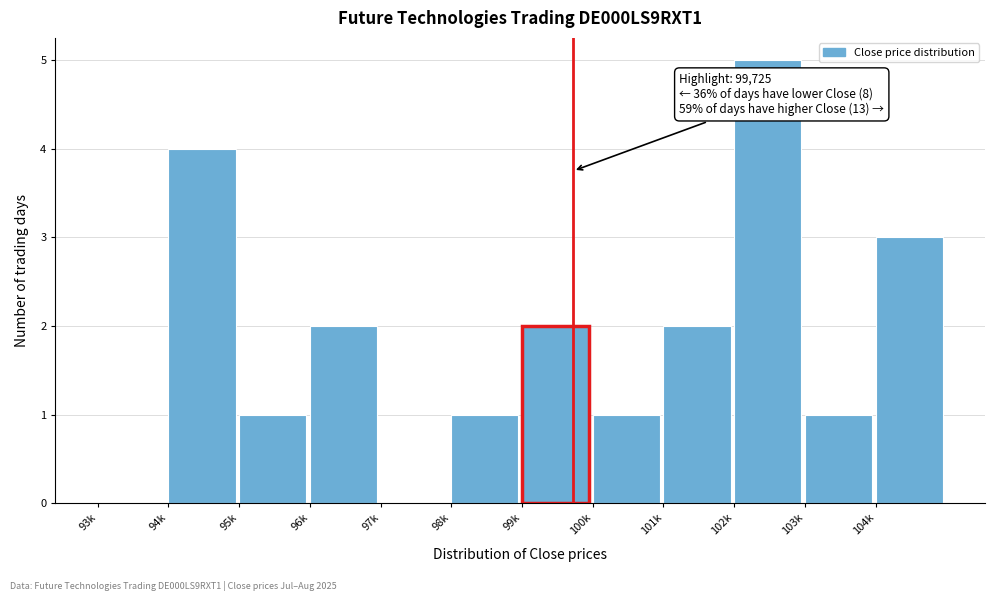

Reading left to right, what are all the values shown in this chart?

93k=0	94k=4	95k=1	96k=2	97k=0	98k=1	99k=2	100k=1	101k=2	102k=5	103k=1	104k=3